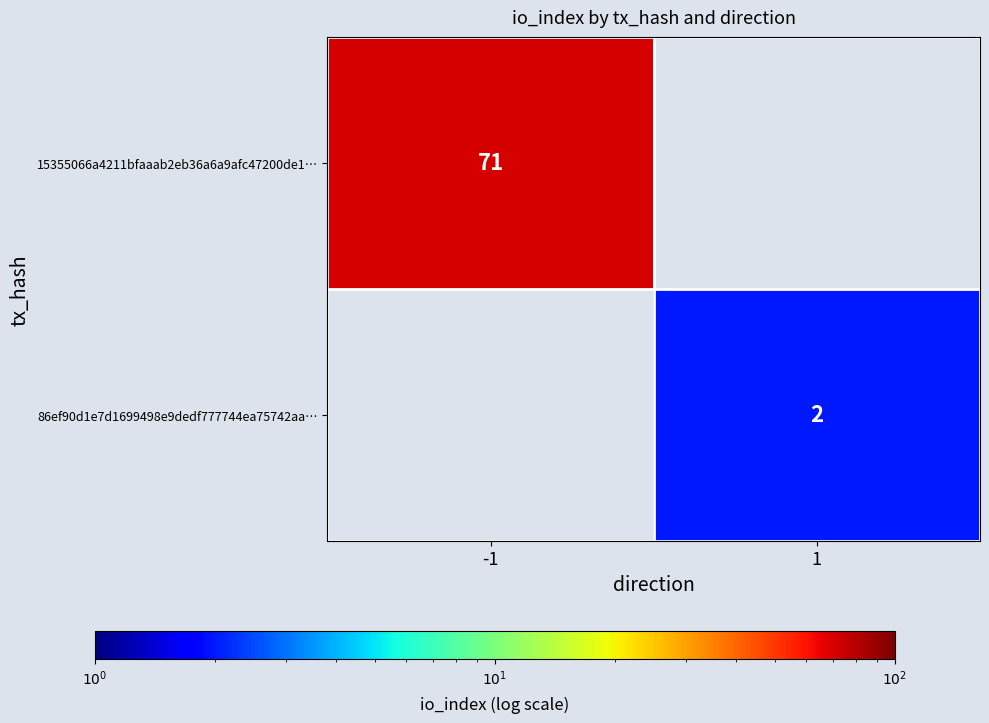

Is the value of 15355066a4211bfaaab2eb36a6a9afc47200de1… at -1 greater than the value of 86ef90d1e7d1699498e9dedf777744ea75742aa… at 1?

Yes